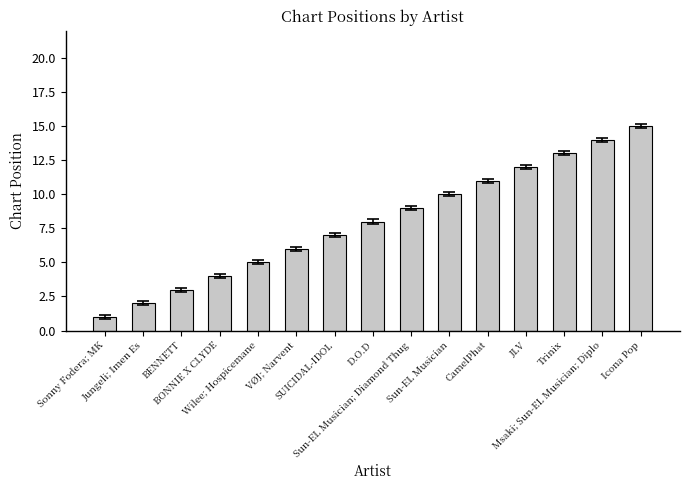

What is the difference between the second highest and second lowest values?

12